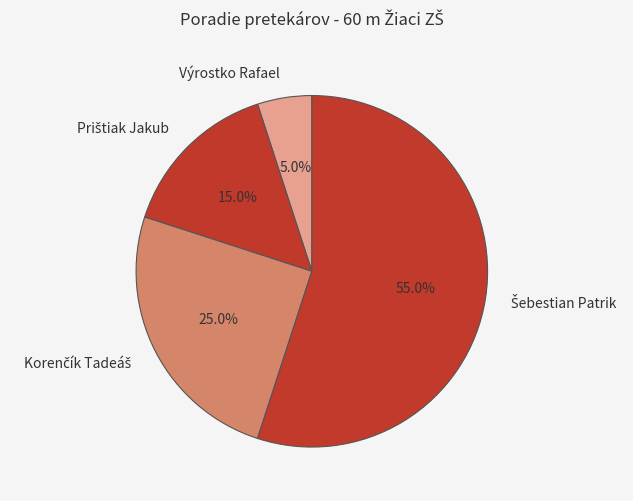

What is the smallest slice in the pie chart?

Výrostko Rafael